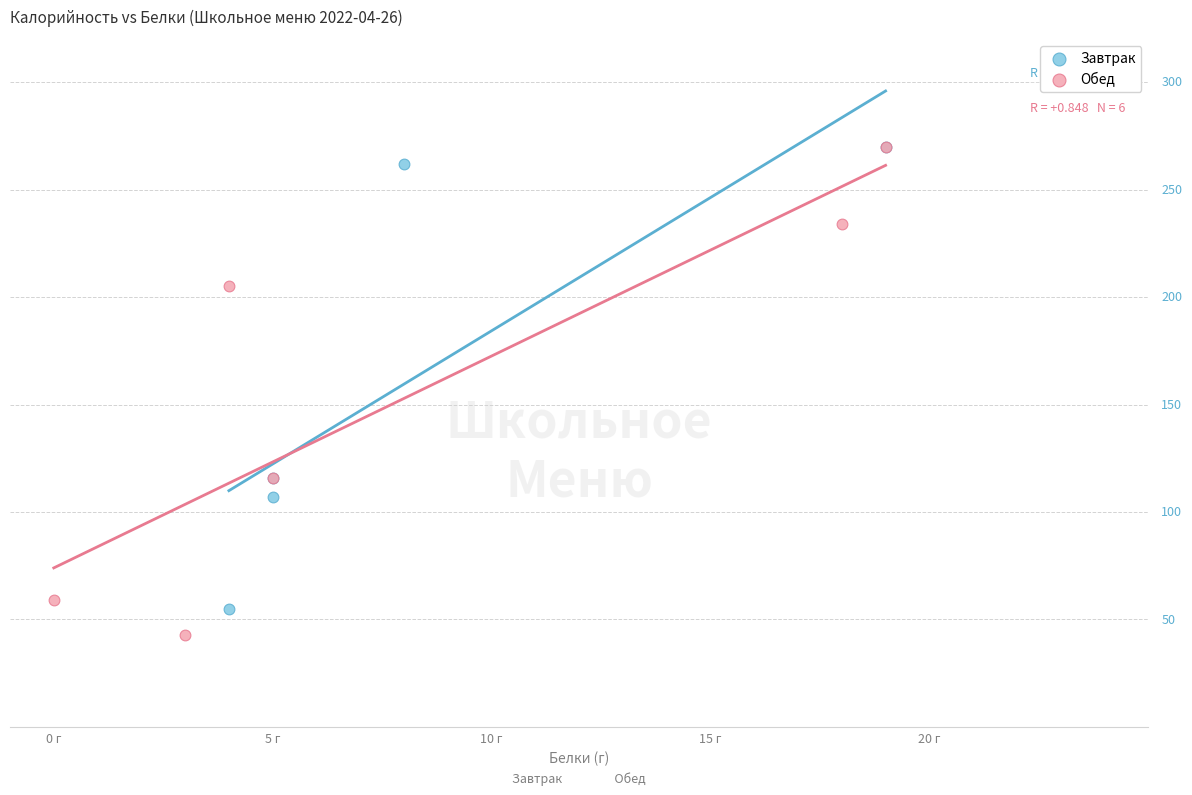

Which series reaches the minimum Y coordinate?

Обед